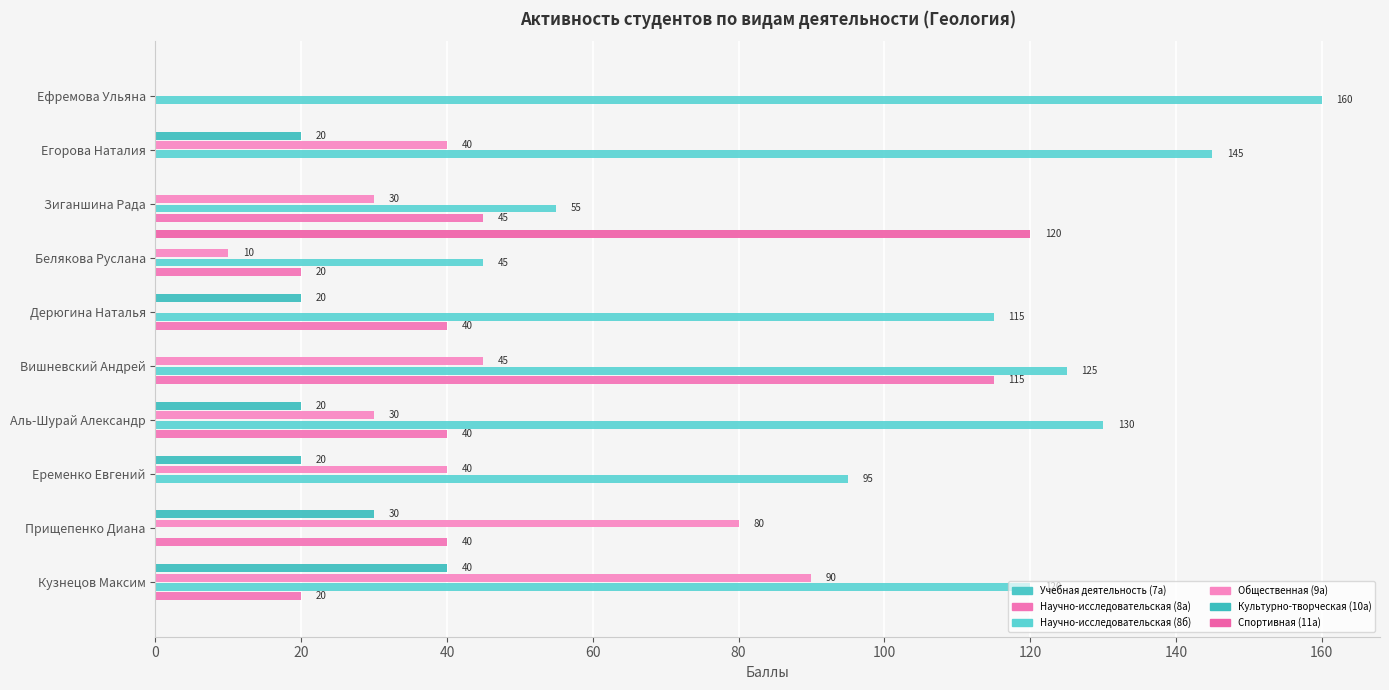

What is the value of the Культурно-творческая (10а) bar at the 4th from the left?

20.0